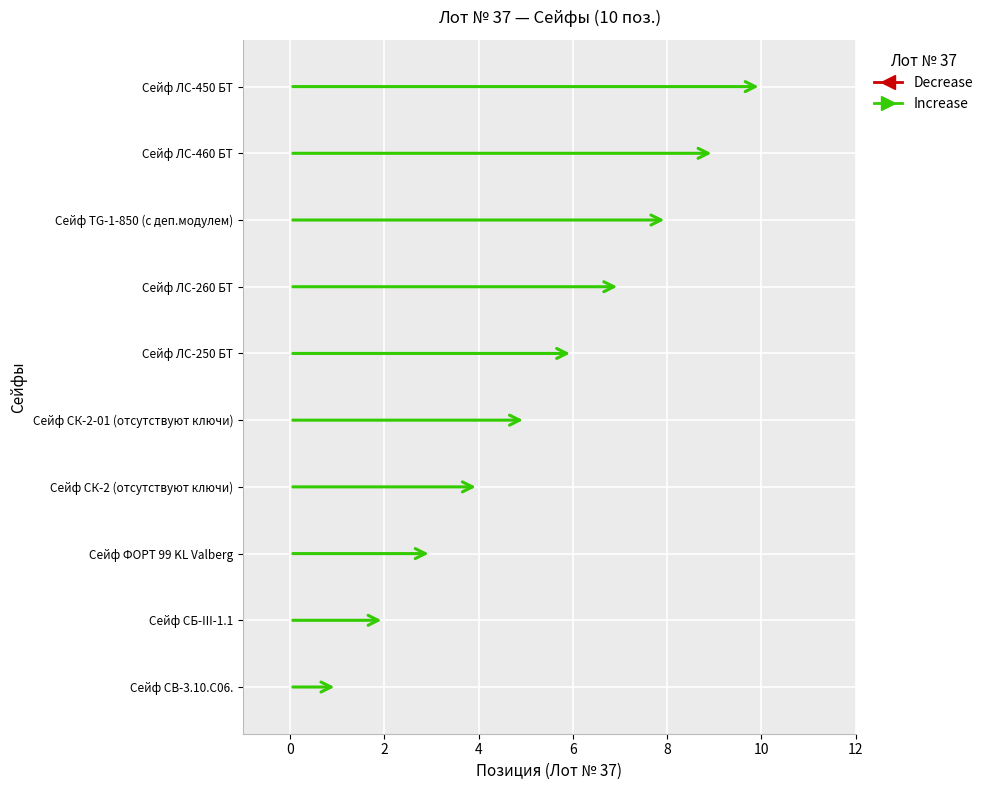

What is the label of the 7th bar from the left?

Сейф ЛС-260 БТ